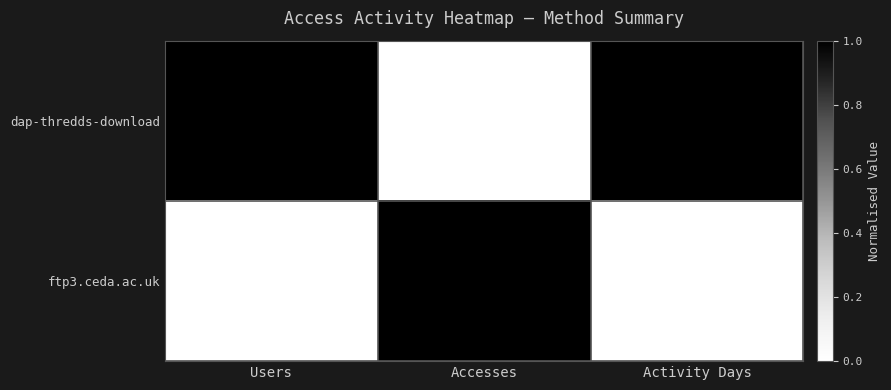

Which series has the largest total across all categories?

ftp3.ceda.ac.uk